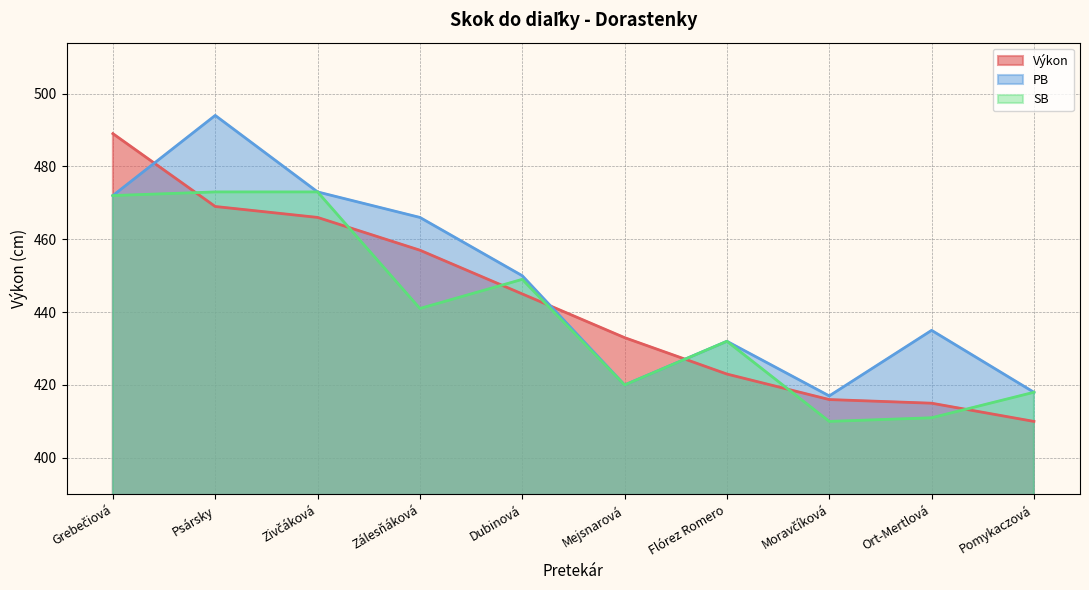

At which category is the sum across all series the highest?

Psársky